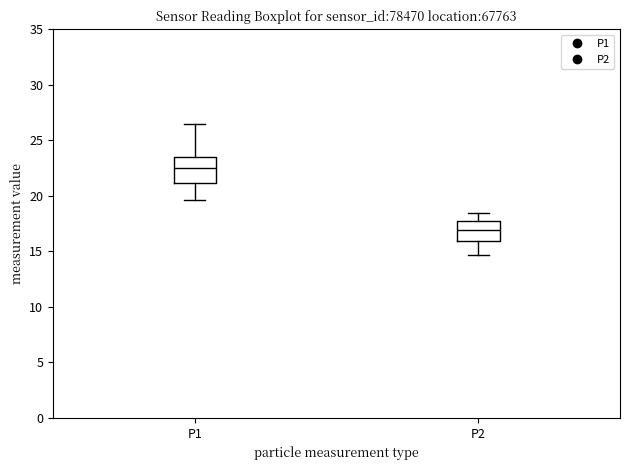

Which box has the highest median line?

P1